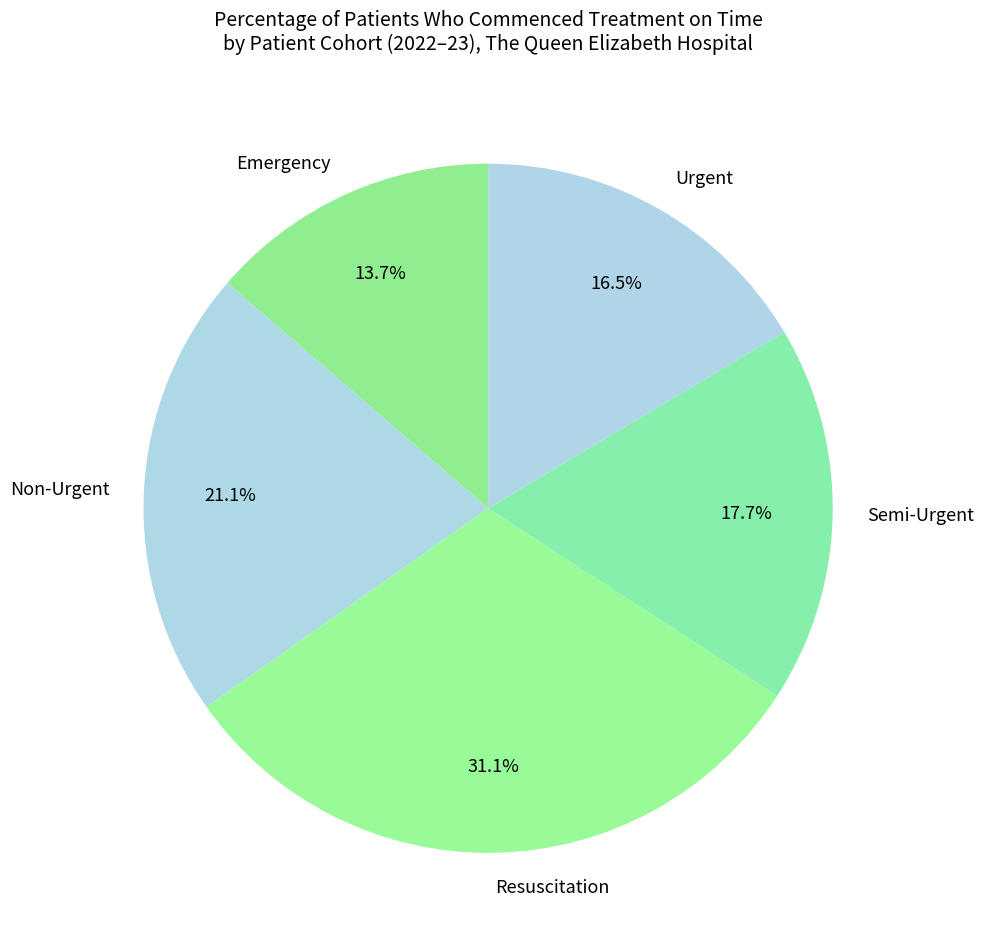

True or false: Urgent accounts for 27% of the total.

False